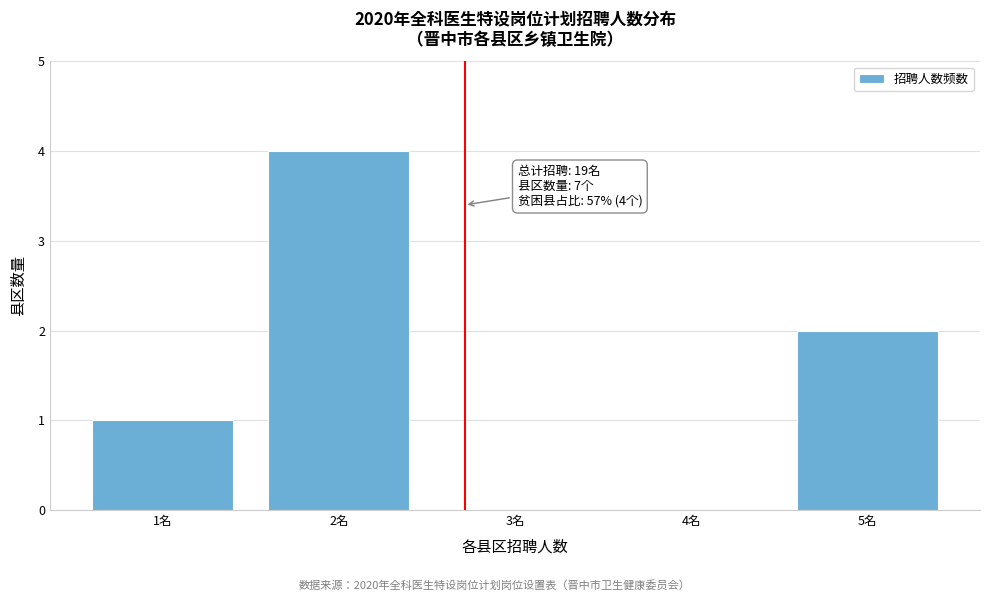

Reading left to right, list all the values displayed in this chart.

1名=1	2名=4	3名=0	4名=0	5名=2